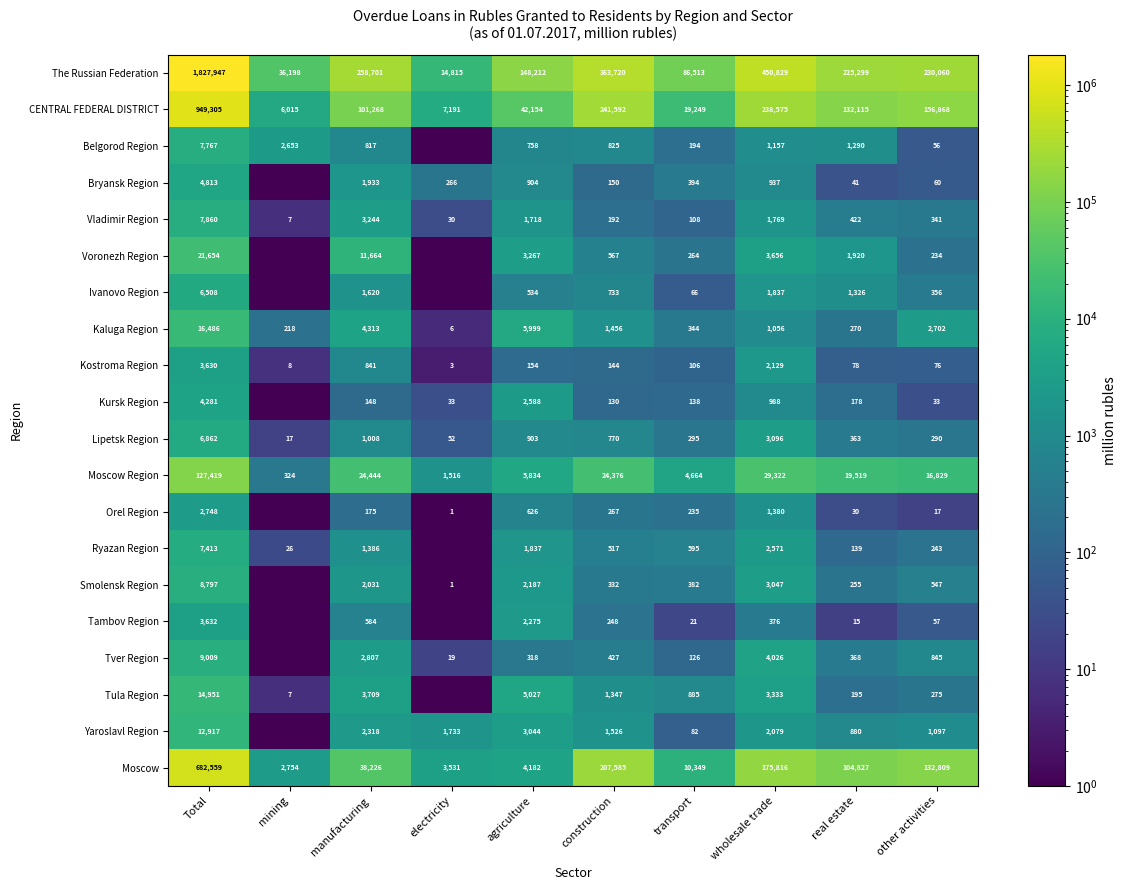

At how many categories does at least one series exceed 1650548?

1